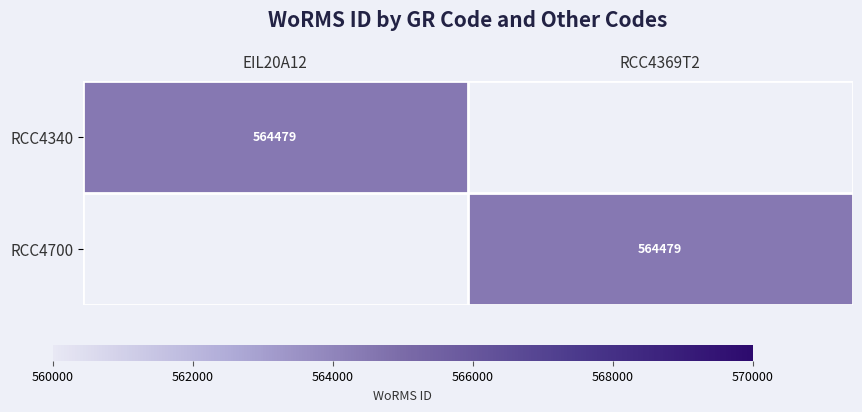

At how many categories does at least one series exceed 81171?

2